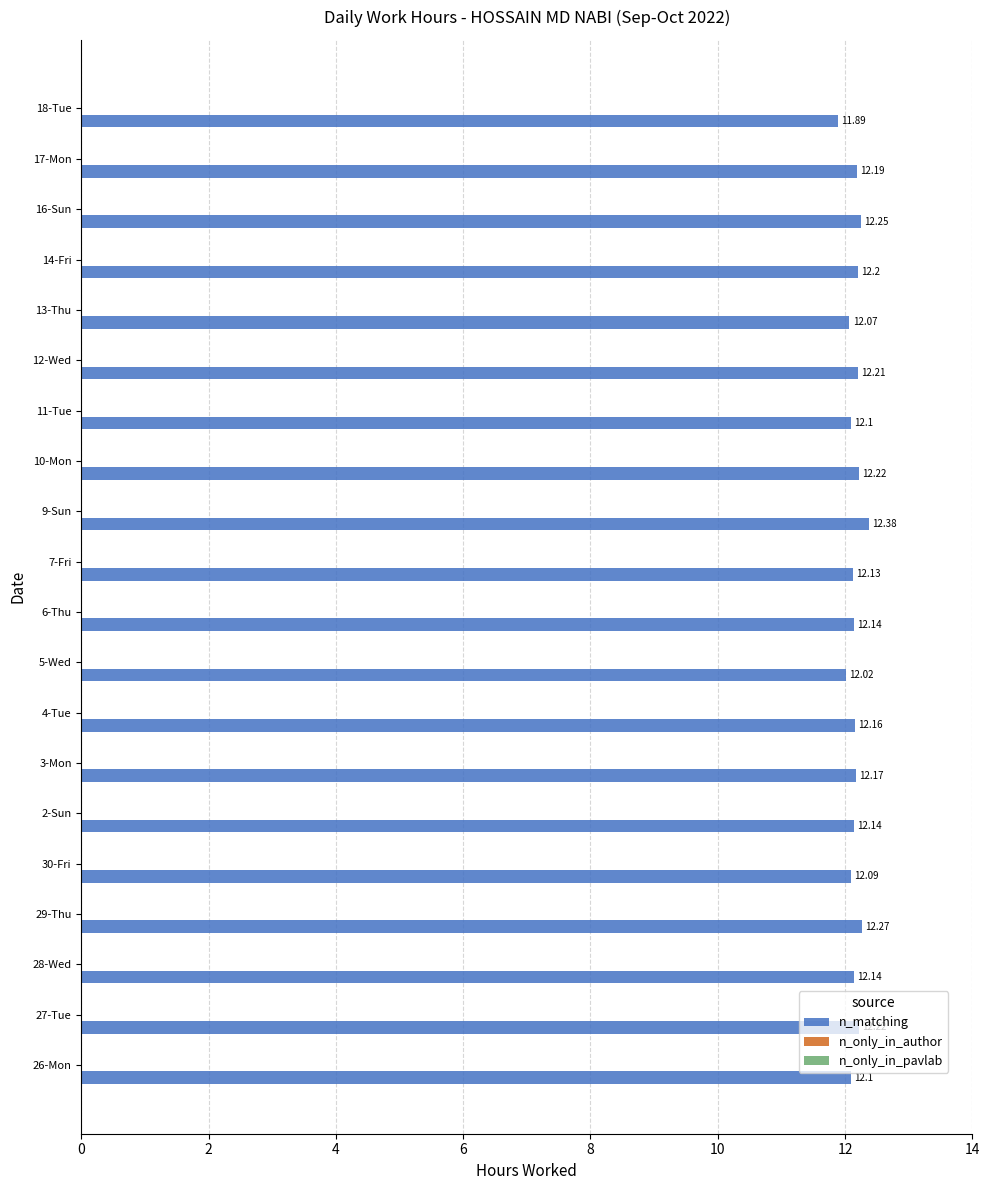

What is the ratio of the value at 7-Fri to the value at 18-Tue?

1.0